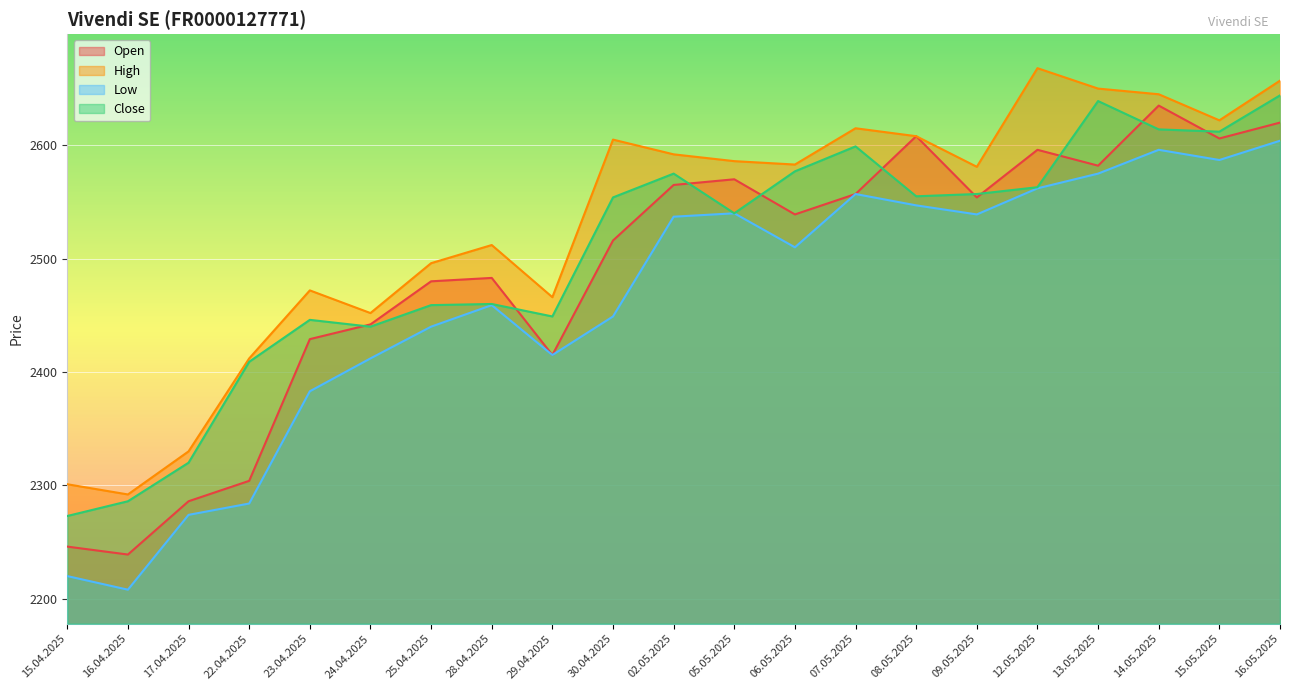

The value of High at 06.05.2025 is 2583. True or false?

True